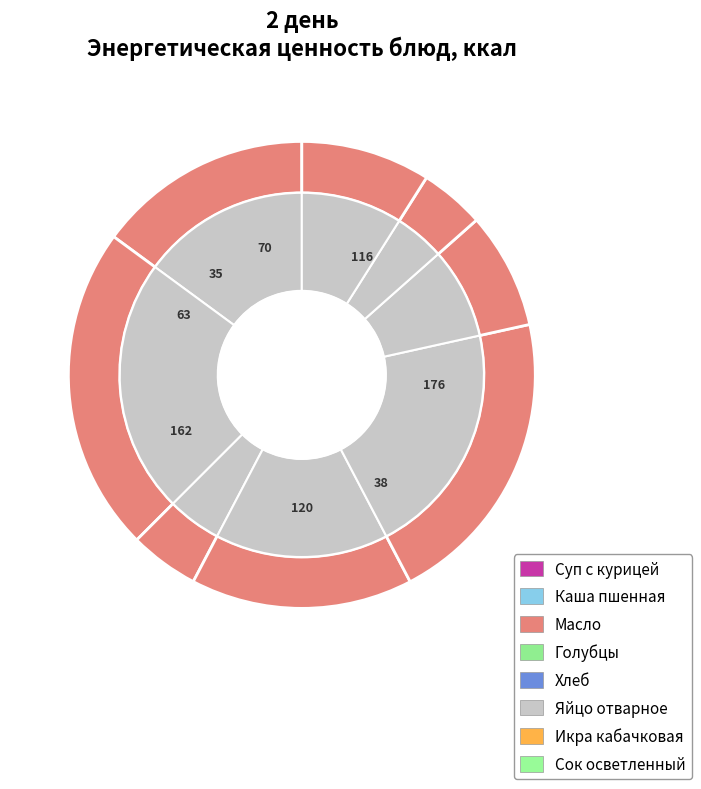

Which slice is the smallest?

Икра кабачковая